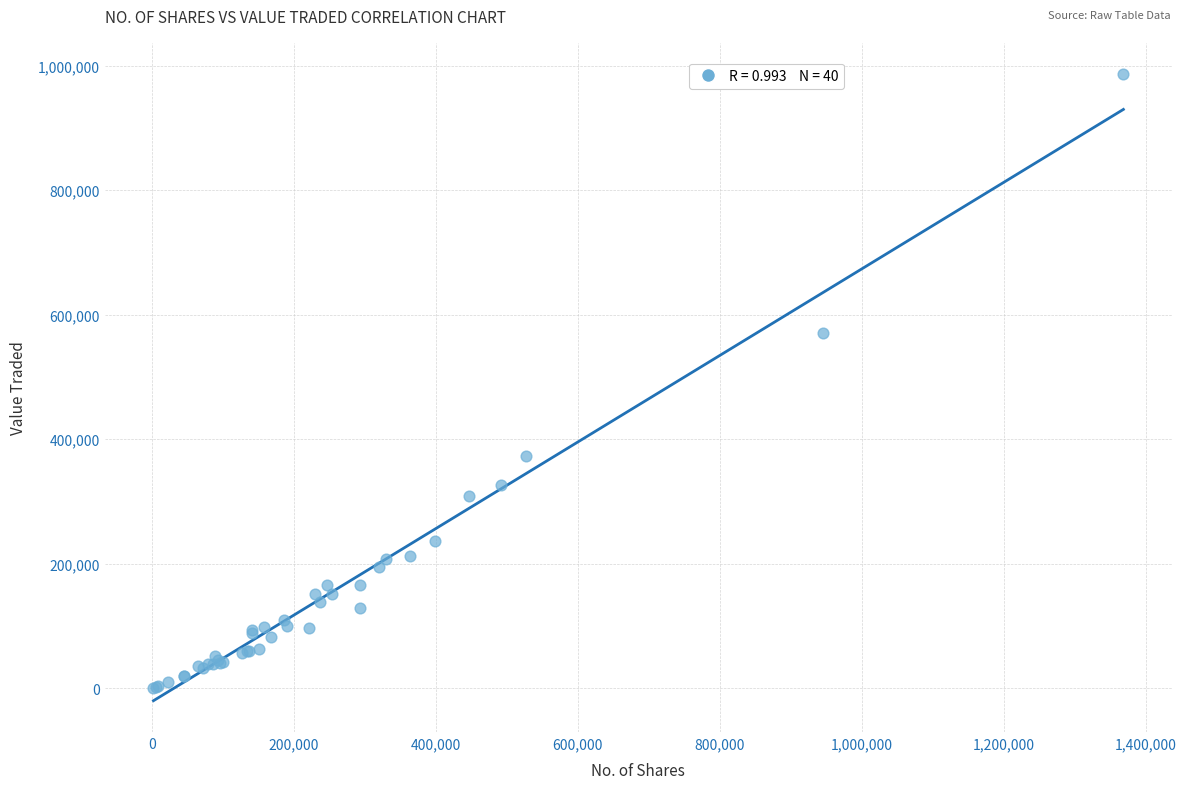

What Y value in the scatter plot is closest to 493499?

570352